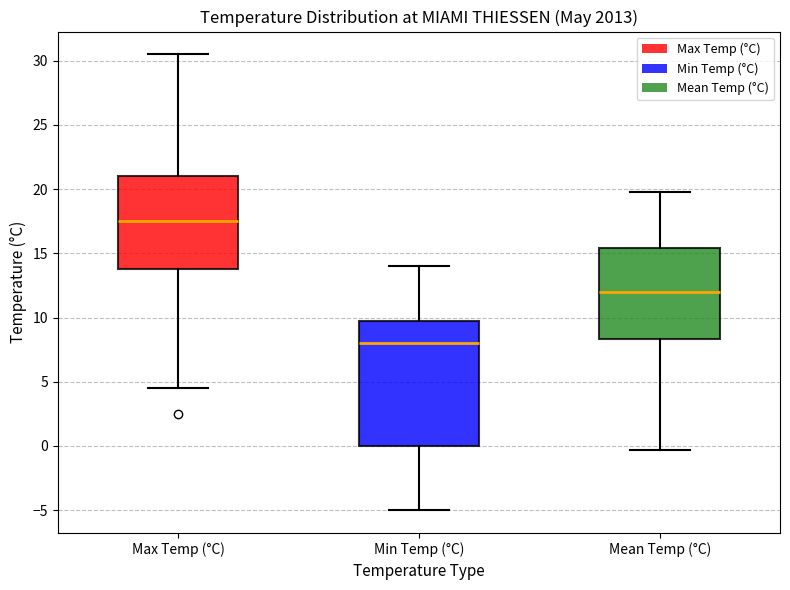

Where does the median line of the box for Min Temp (°C) sit on the y-axis? The values are not printed on the chart, so give them approximately, as read against the axis.

8.0